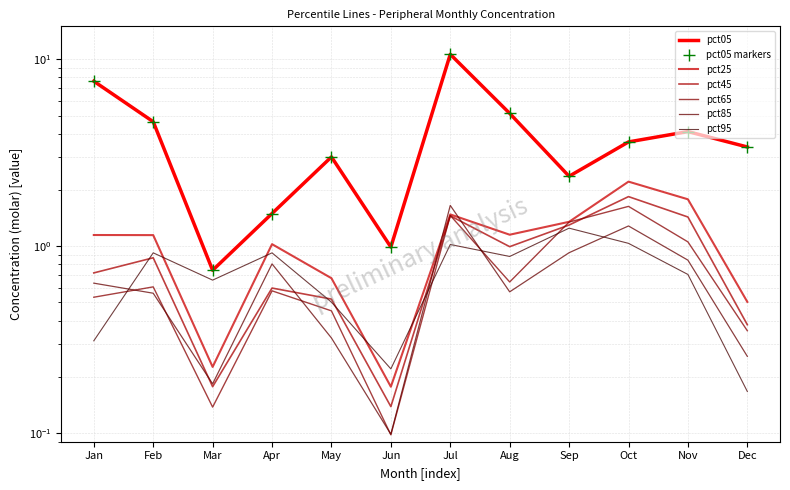

What is the difference between the maximum and minimum values in the pct05 series?

9.9